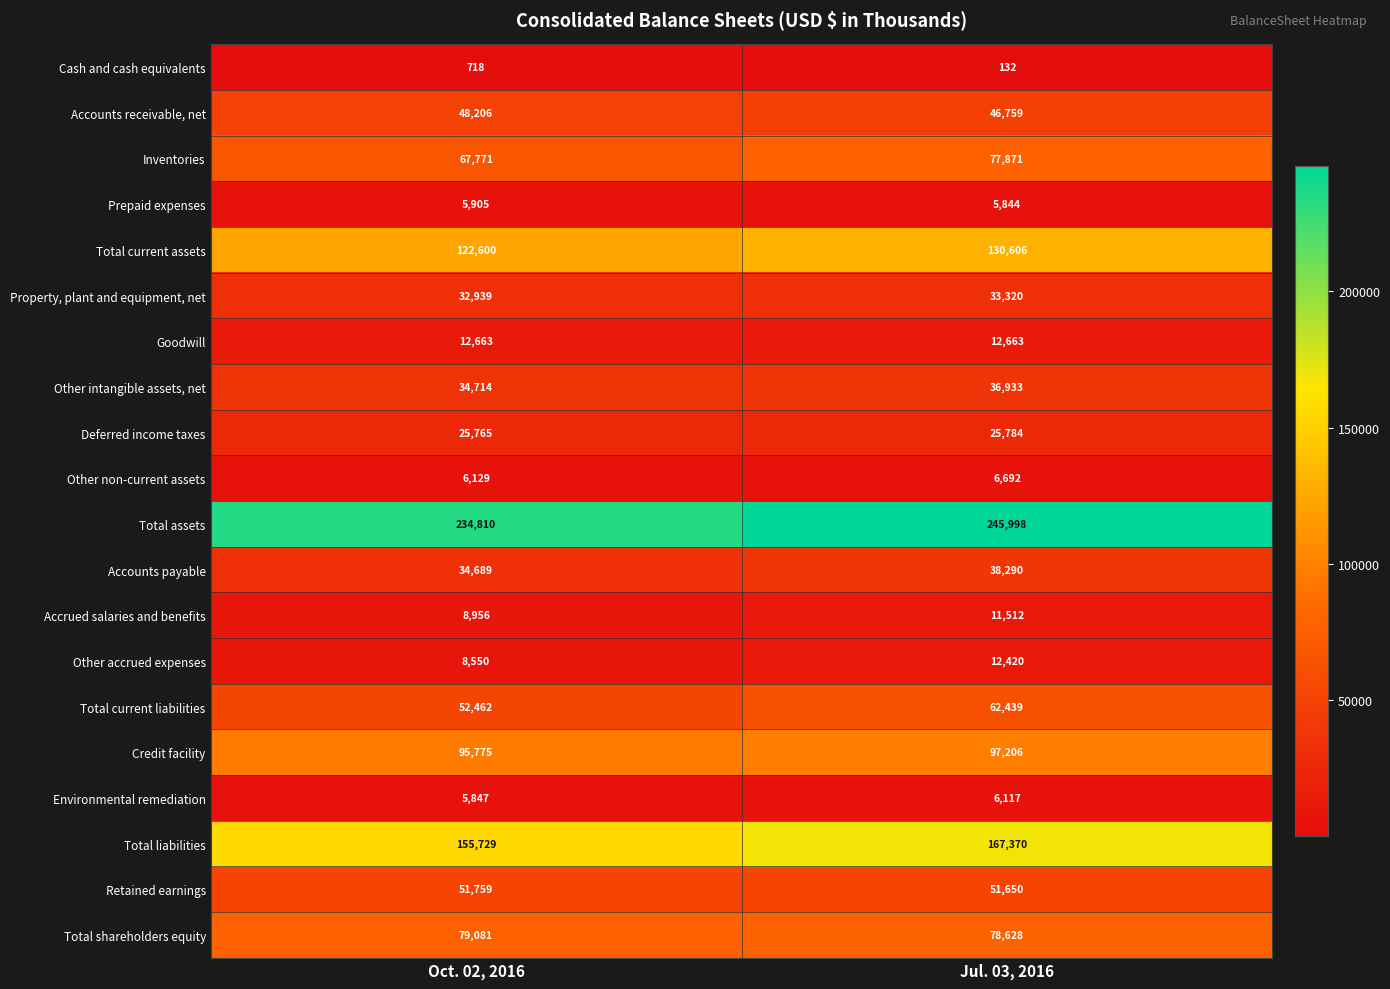

Which series has the largest range (max minus min)?

Total liabilities